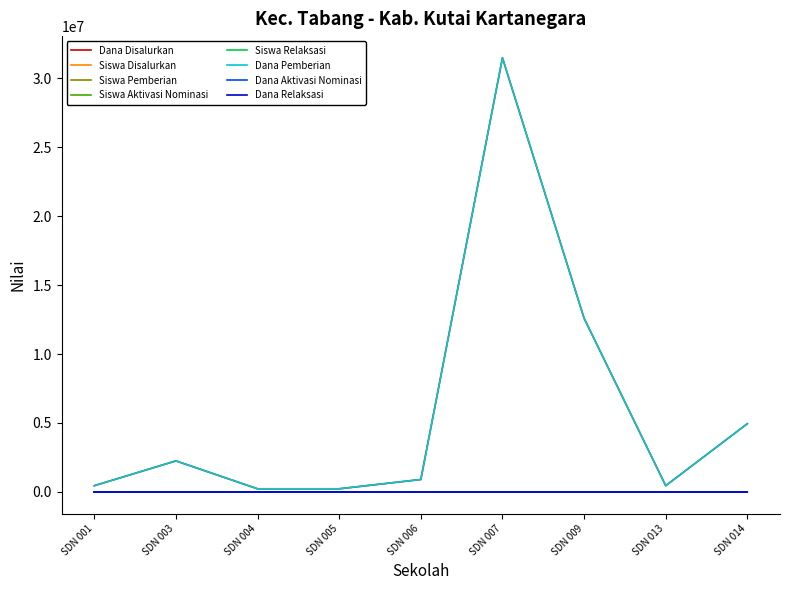

Does the chart have visible grid lines?

No